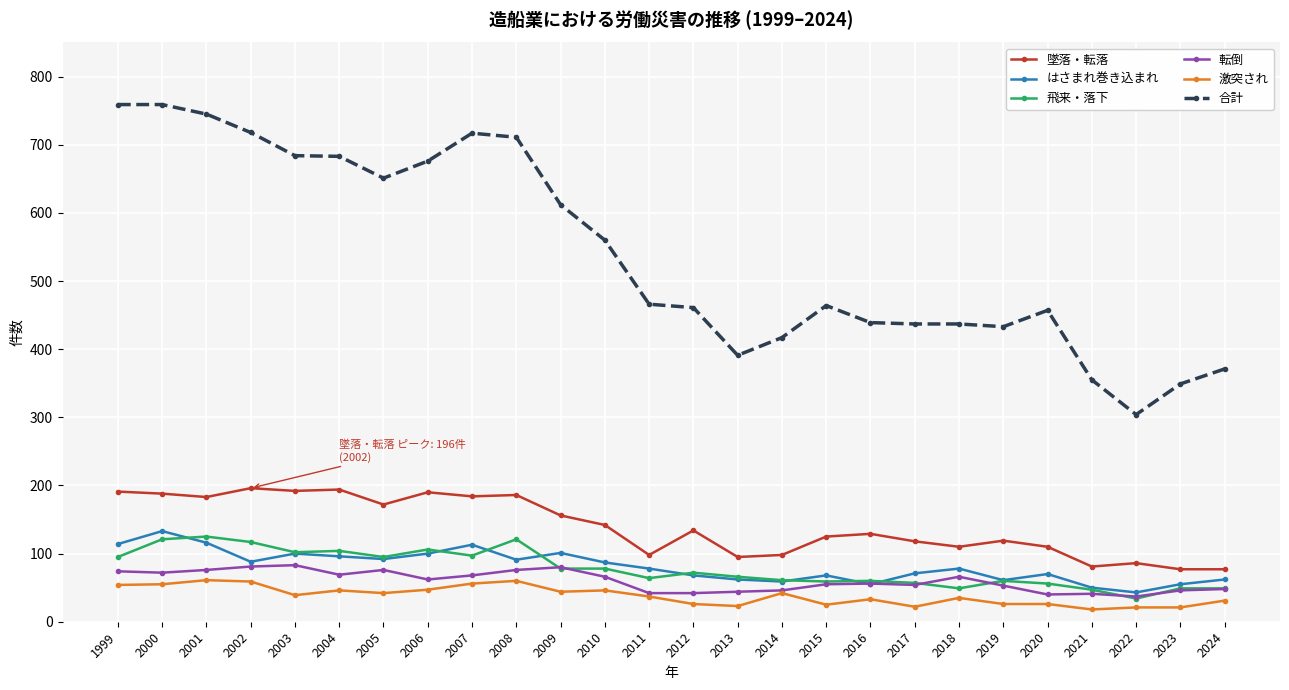

Is the value of はさまれ巻き込まれ at 2001 greater than the value of 飛来・落下 at 2018?

Yes